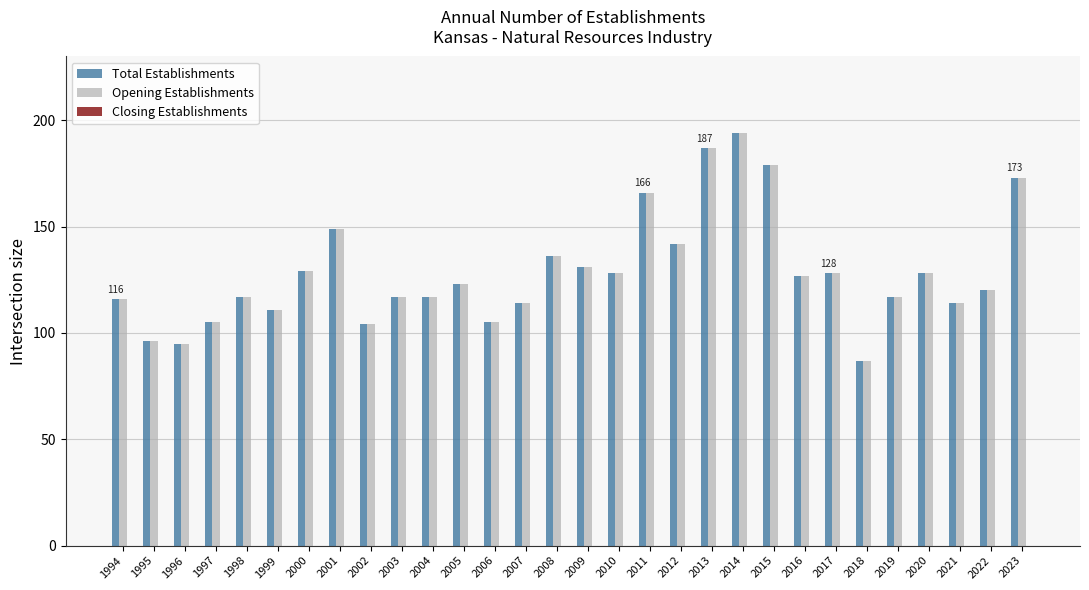

At which category is the sum across all series the highest?

2014